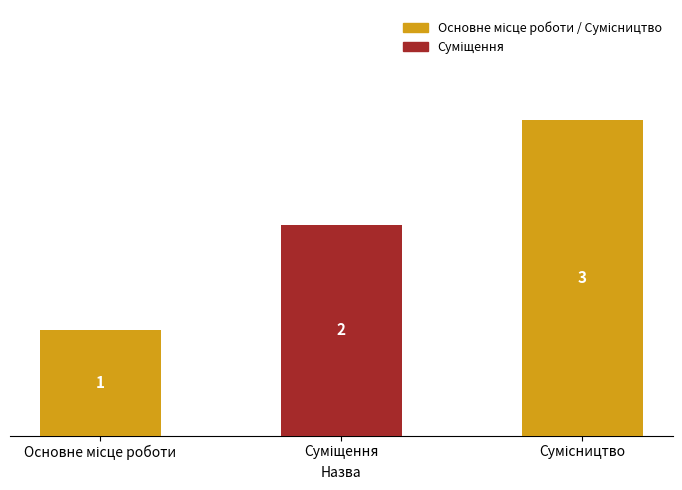

What is the sum of all values?

6